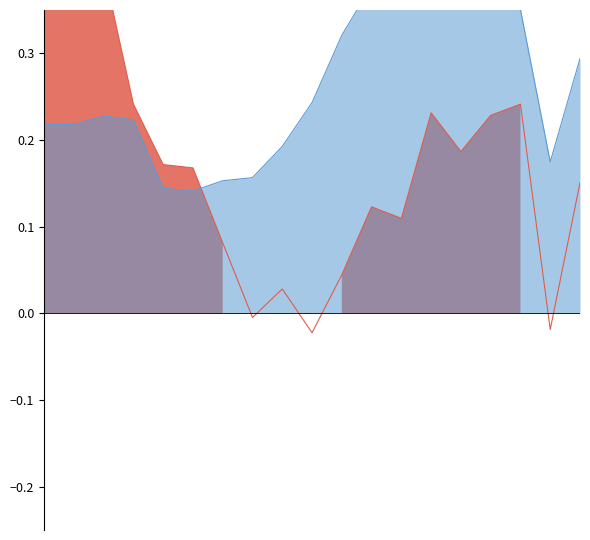

Where is the first local minimum for Consumer Discretionary Distribution & R?

2006